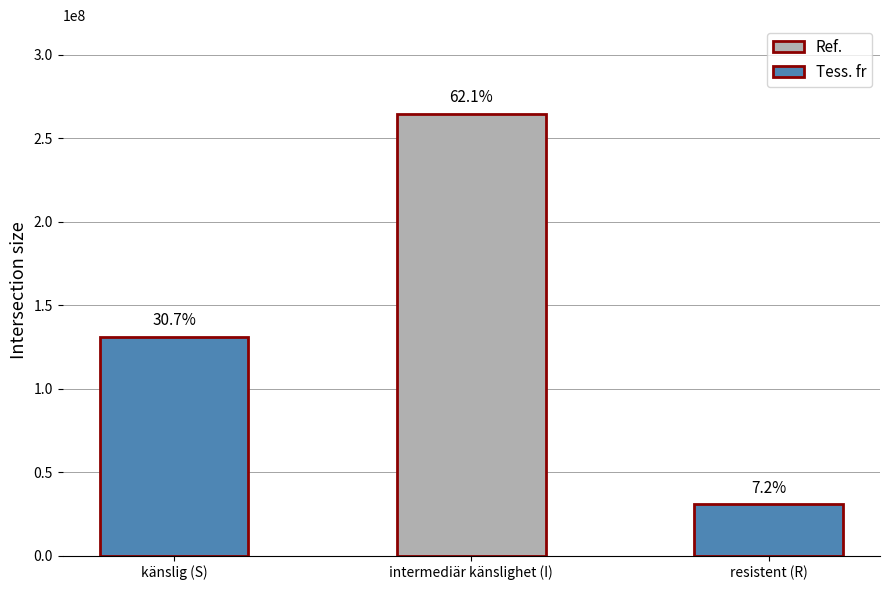

The value at intermediär känslighet (I) is 264841006. True or false?

True